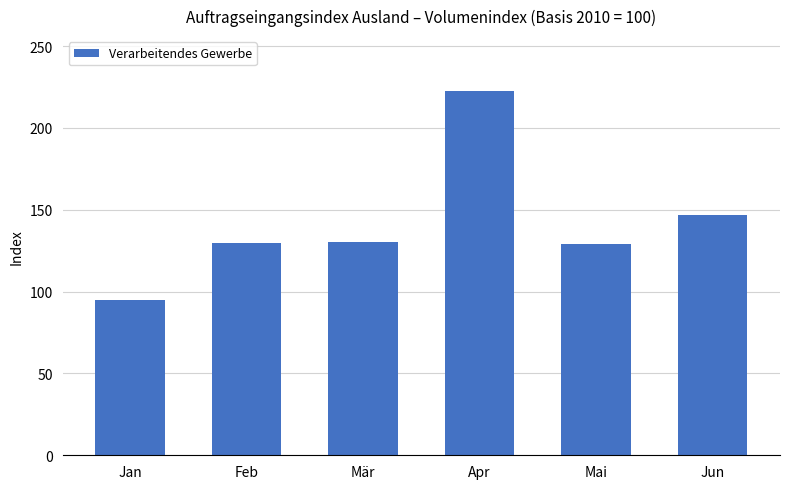

True or false: the data shows 95.1 at Jan.

True